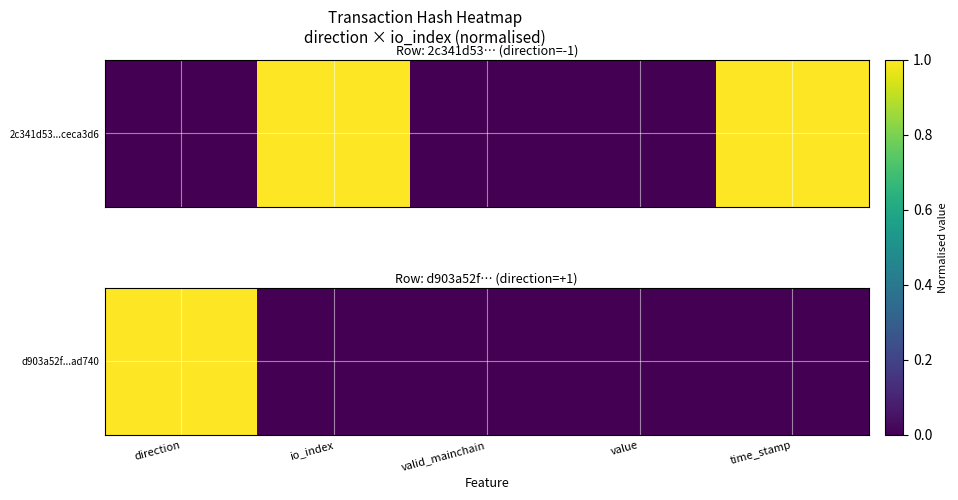

Rank the categories by value from lowest to highest.

io_index, valid_mainchain, value, time_stamp, direction